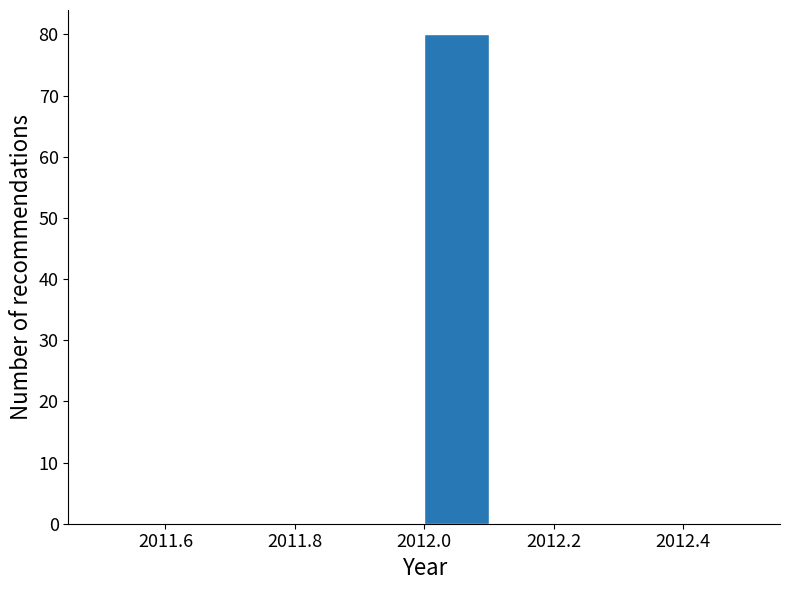

Over which range of the x-axis is the bar tallest?

2012.0 to 2012.1